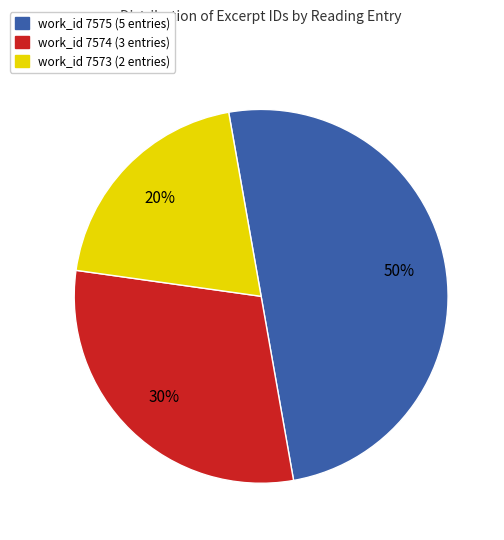

To the nearest percent, what is the difference between the largest and smallest slice percentages?

30%